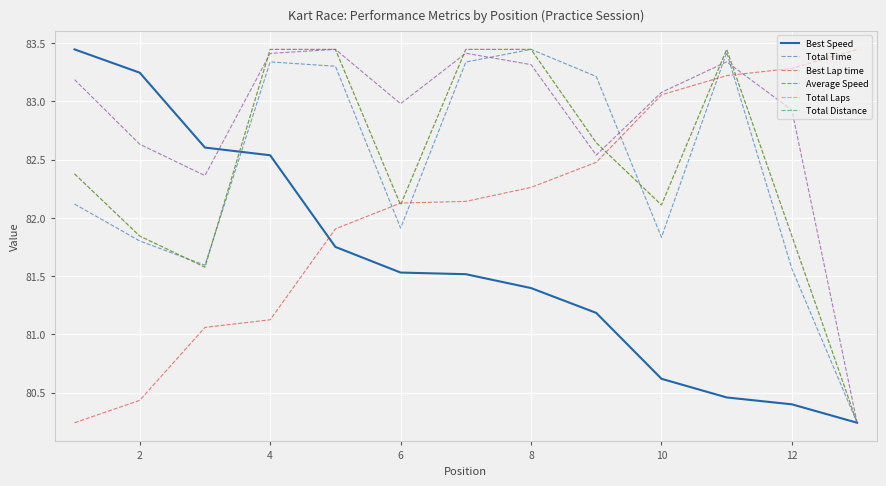

True or false: Average Speed has more than 0 interior local peaks.

True